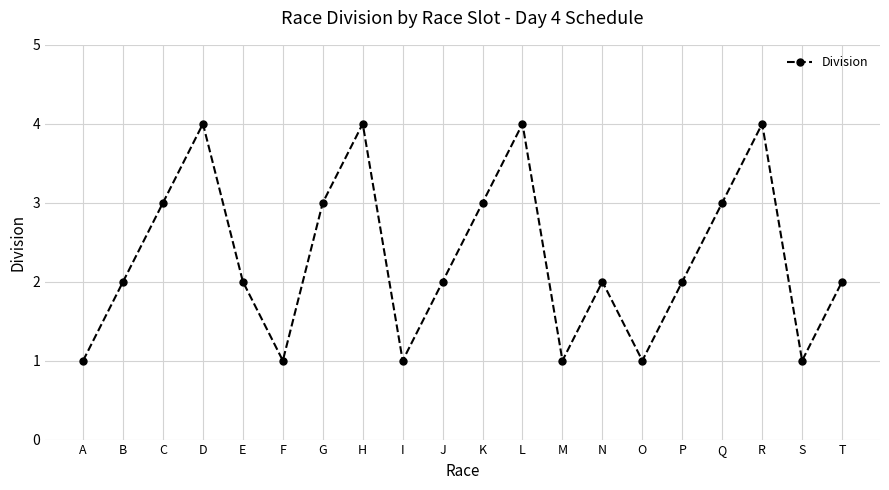

What is the change in value from K to R?

+1